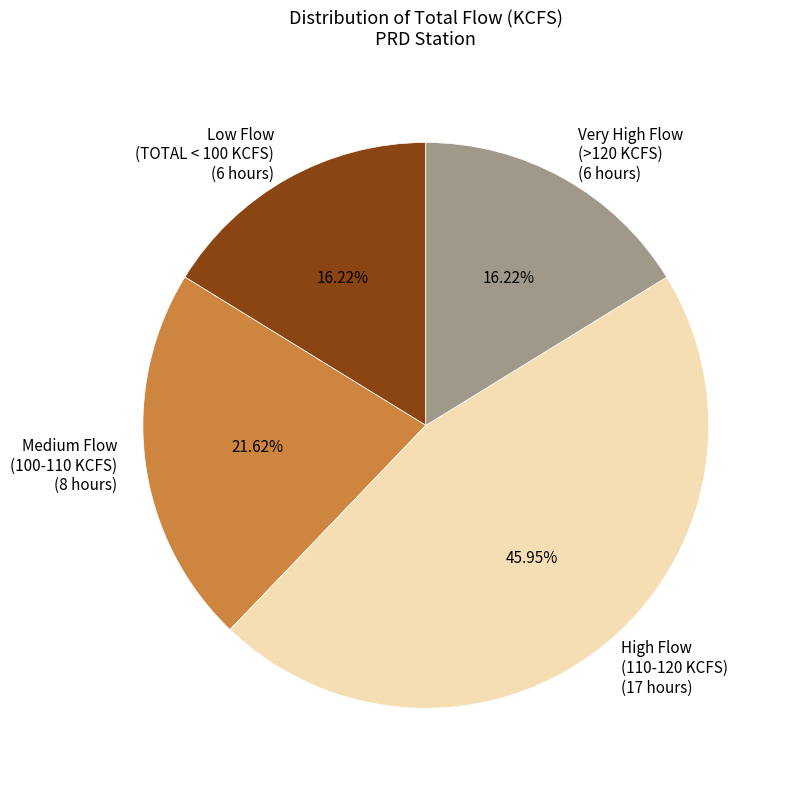

What is the largest slice in the pie chart?

High Flow (110-120 KCFS) (17 hours)